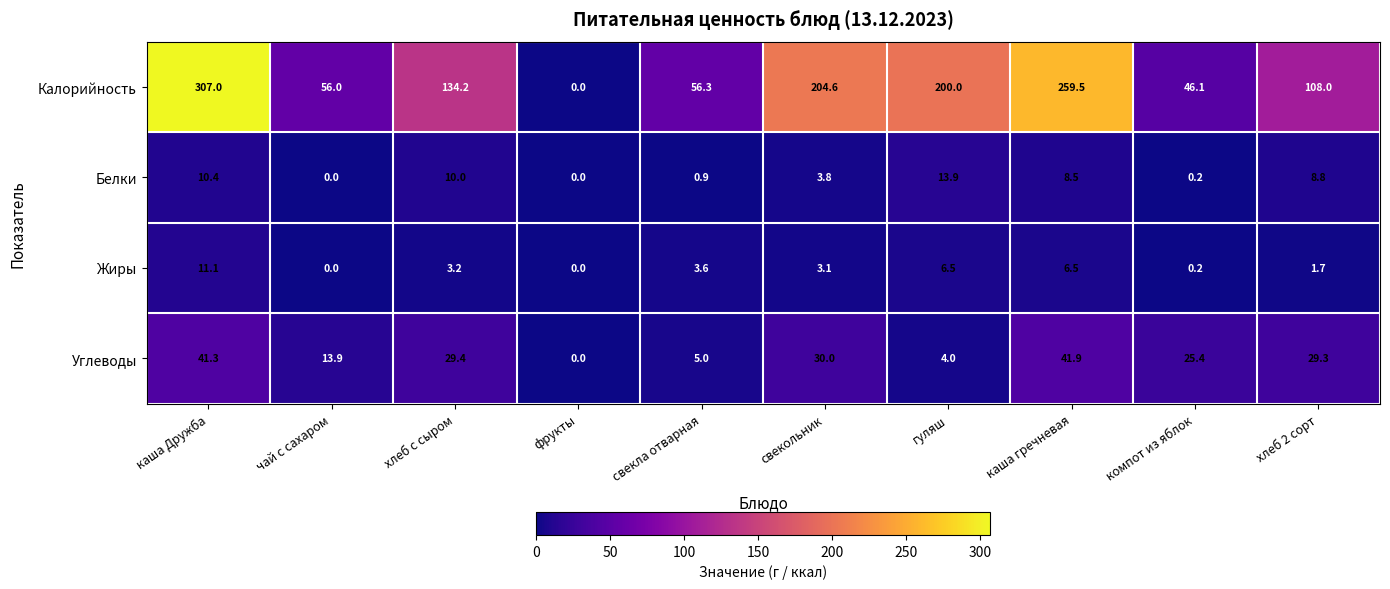

True or false: Калорийность has a value of 142.8 at хлеб 2 сорт.

False